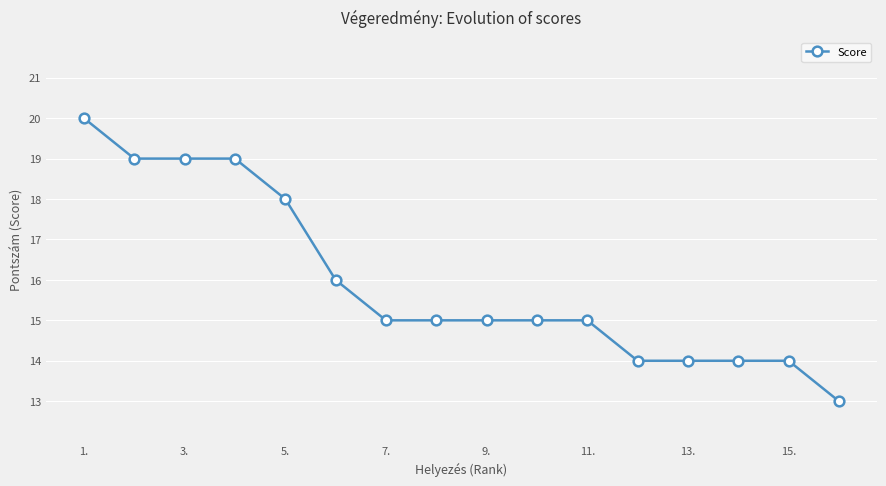

What is the value of the 9th point from the left?

15